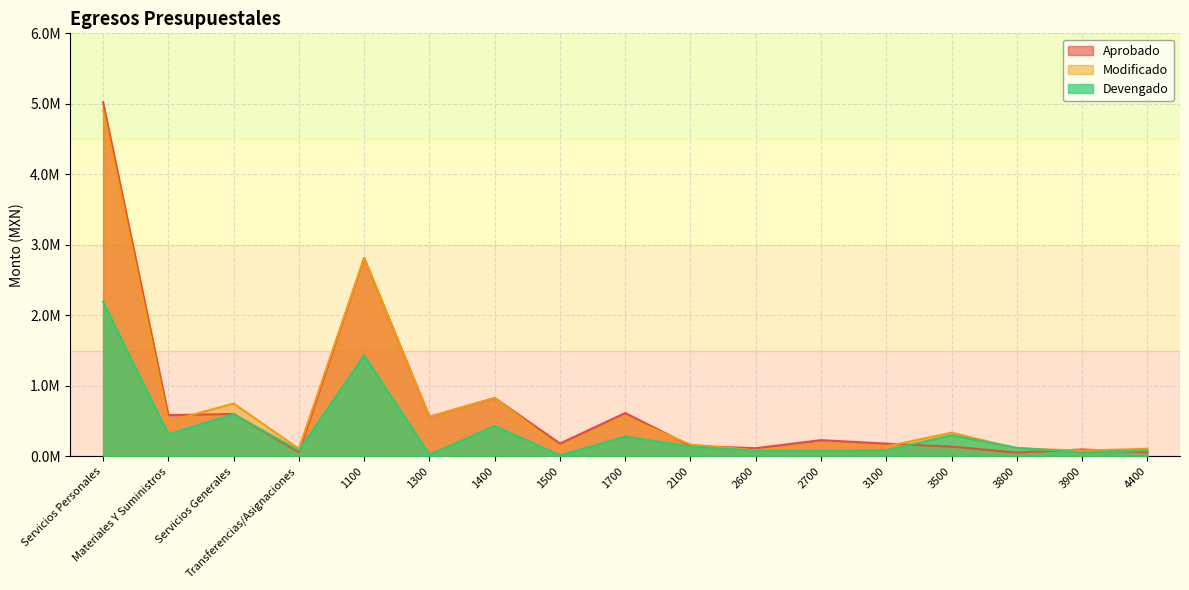

What is the difference between the second highest and second lowest values in the Modificado series?

2725459.0